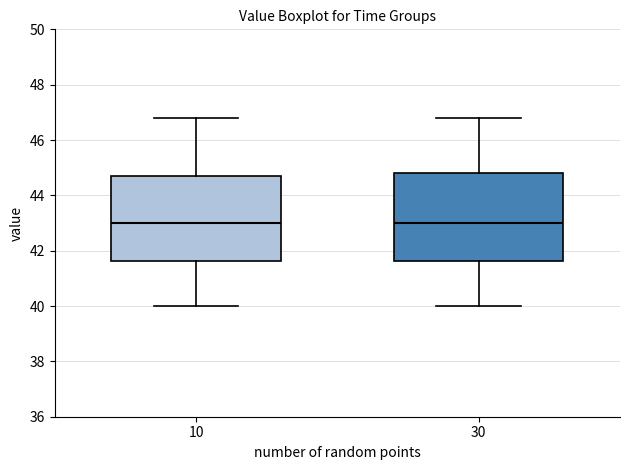

Reading left to right, transcribe this box plot: for each box, give where its median line is, the range the box spans, and where its two whiskers end, as read against the y-axis. The values are not printed on the chart, so give them approximately, as read against the axis.

10: median 43.0, box 41.6 to 44.8, whiskers 40.0 to 46.8
30: median 43.0, box 41.6 to 44.8, whiskers 40.0 to 46.8